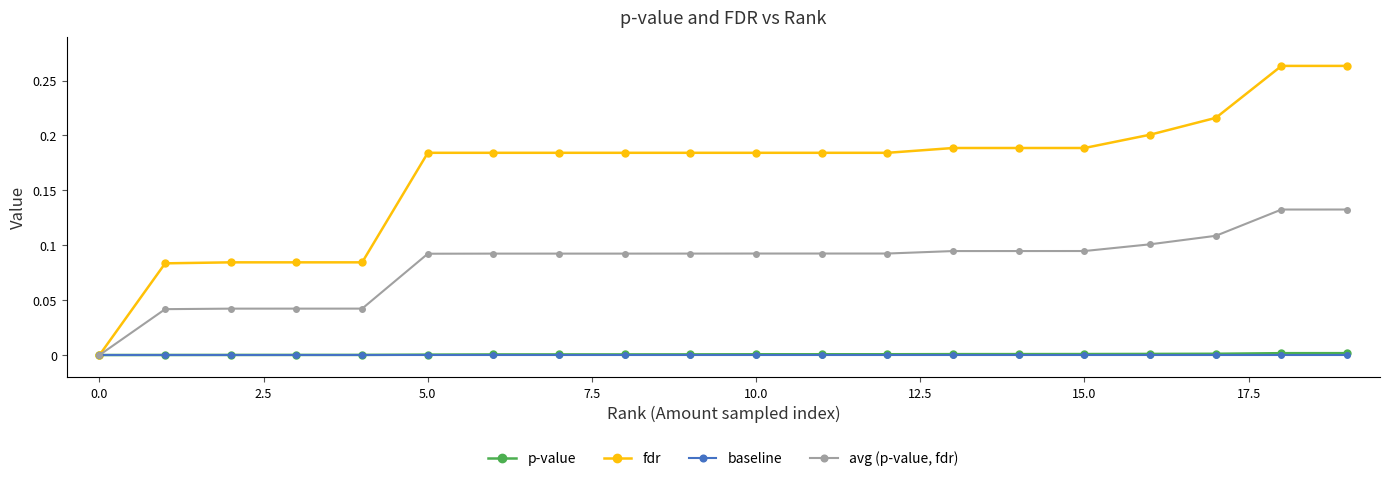

Which series has the largest total across all categories?

fdr